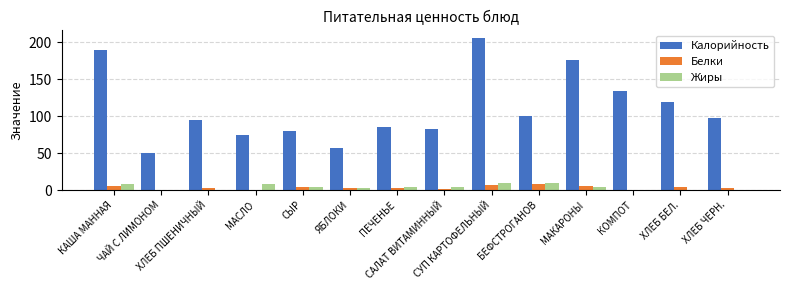

Which series has the largest total across all categories?

Калорийность